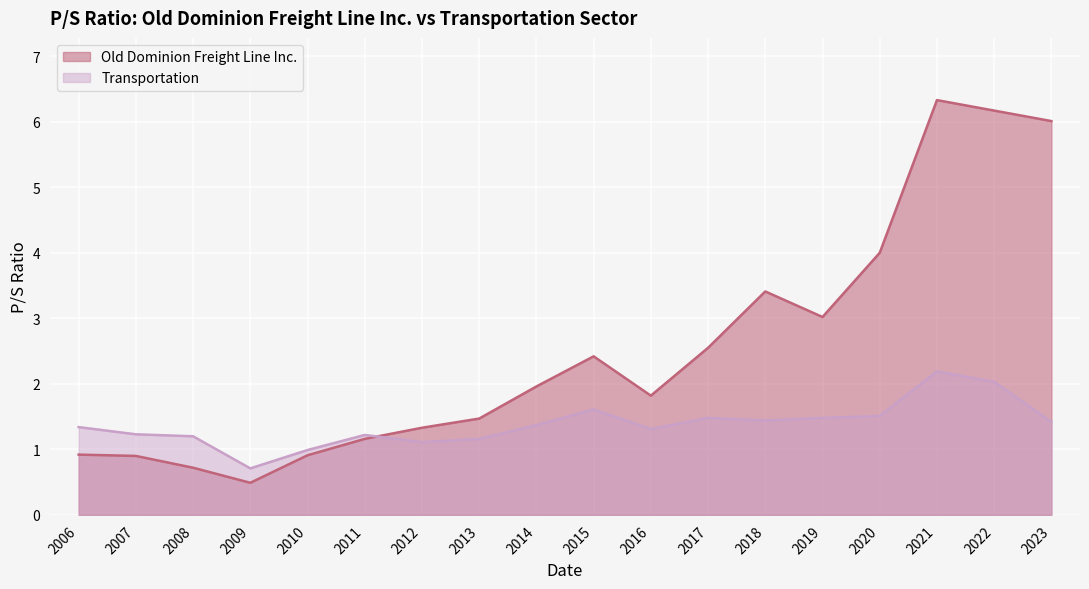

What is the minimum value shown in the chart?

0.5